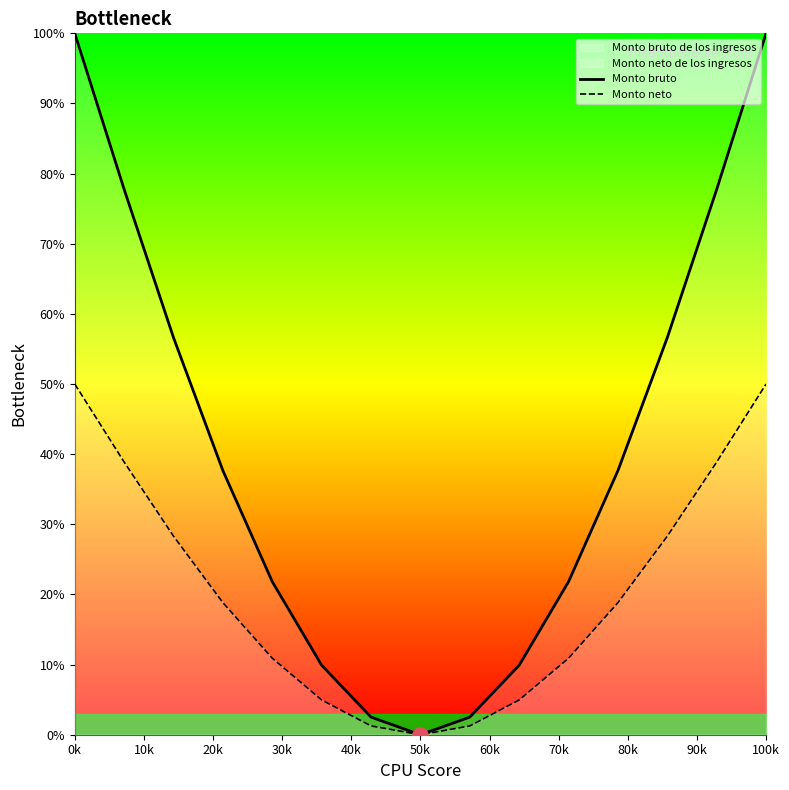

At how many categories does at least one series exceed 68?

4